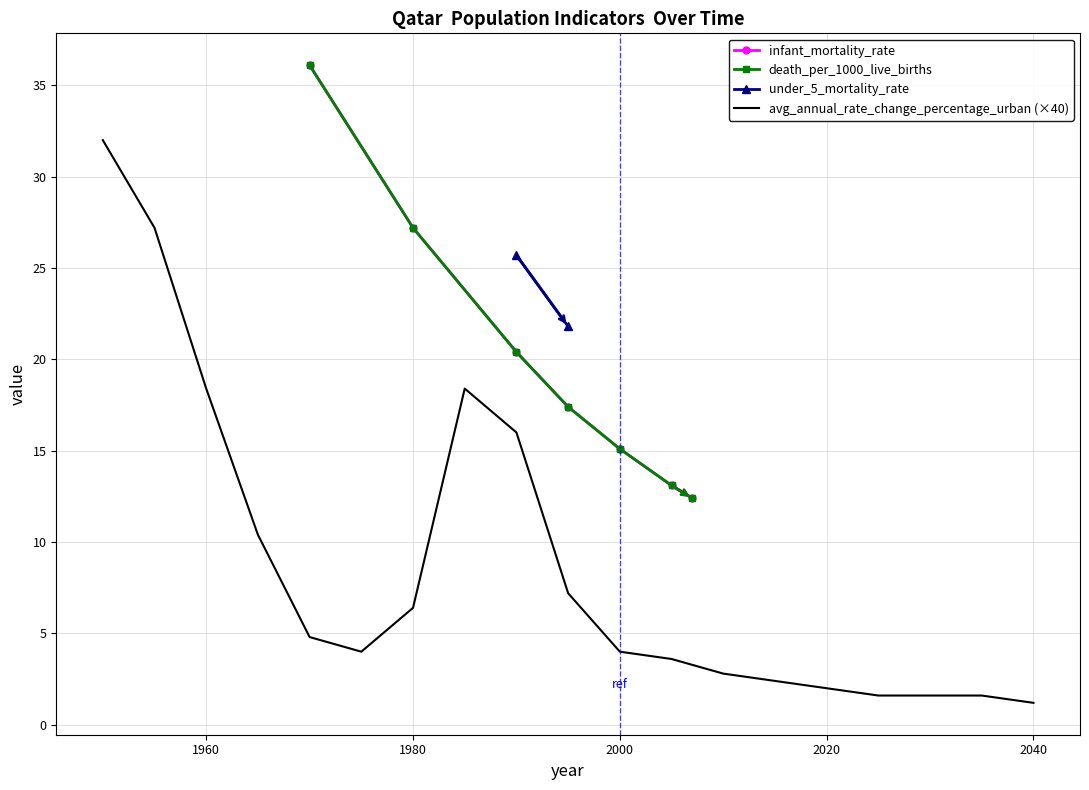

True or false: infant_mortality_rate and death_per_1000_live_births intersect in this chart.

False